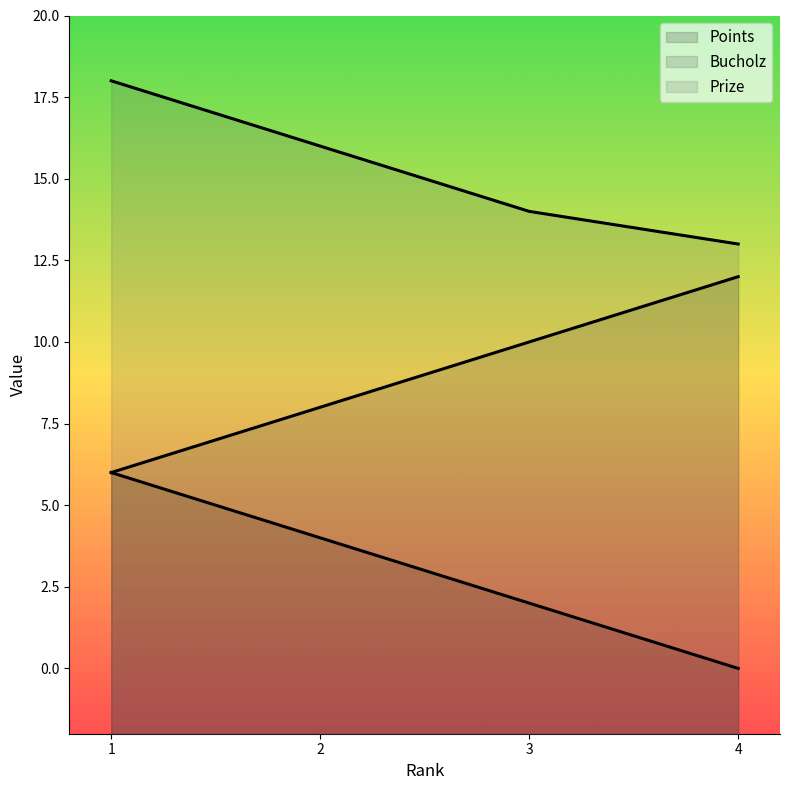

Is the value of Points at 2 greater than the value of Bucholz at 1?

No